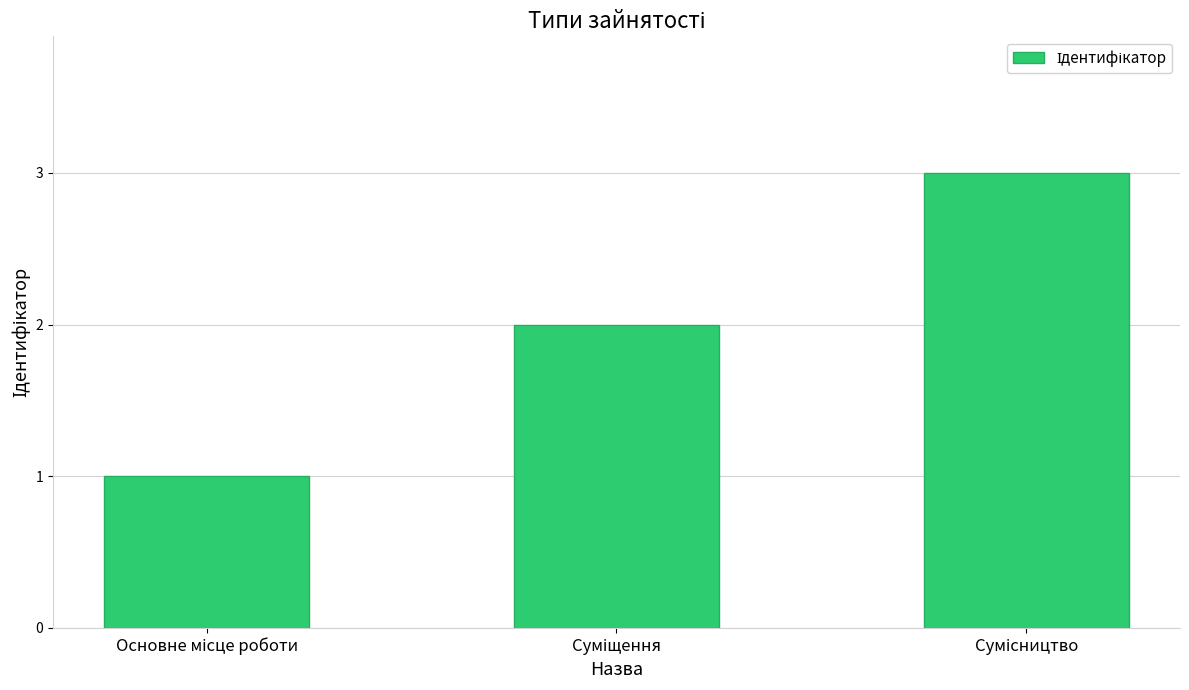

What is the greatest value displayed?

3